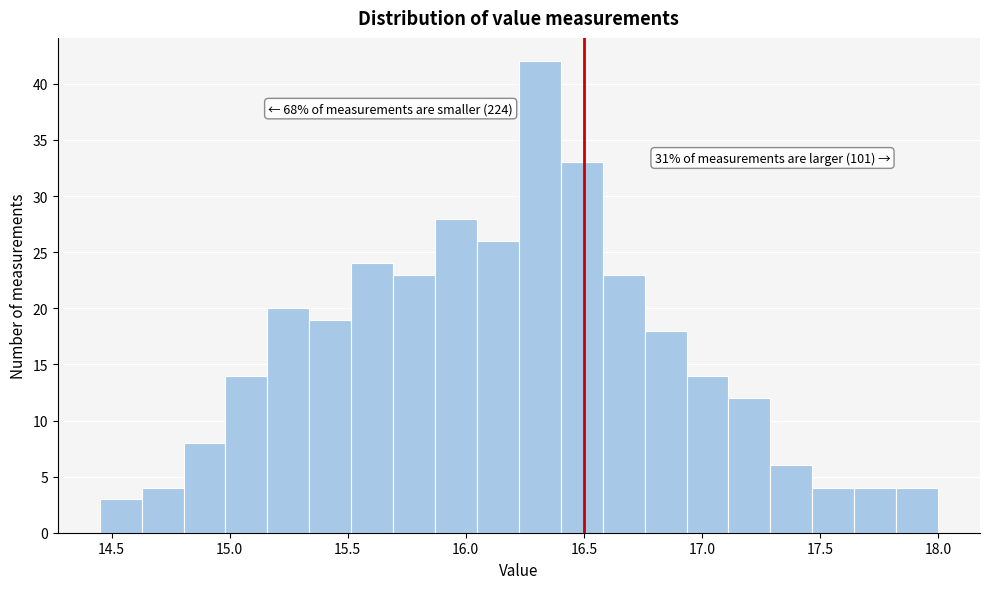

Around what value on the x-axis is the tallest bar? Give the approximate position of its centre, as read against the axis.

16.30